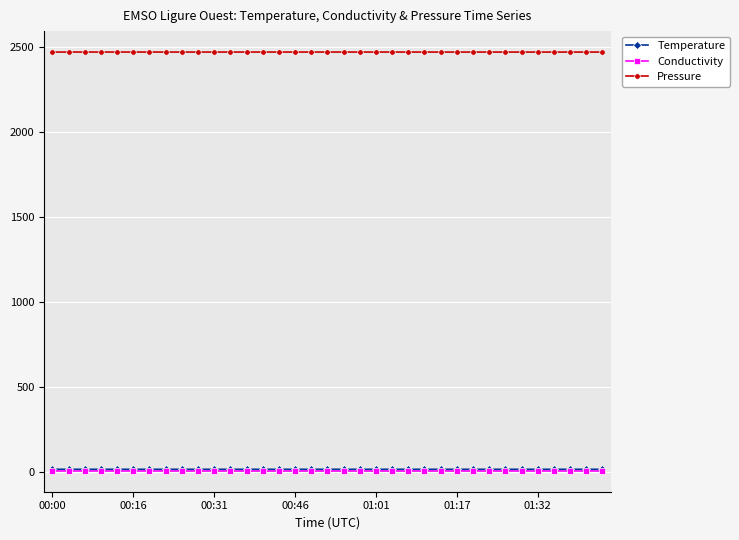

Which series has the largest total across all categories?

Pressure